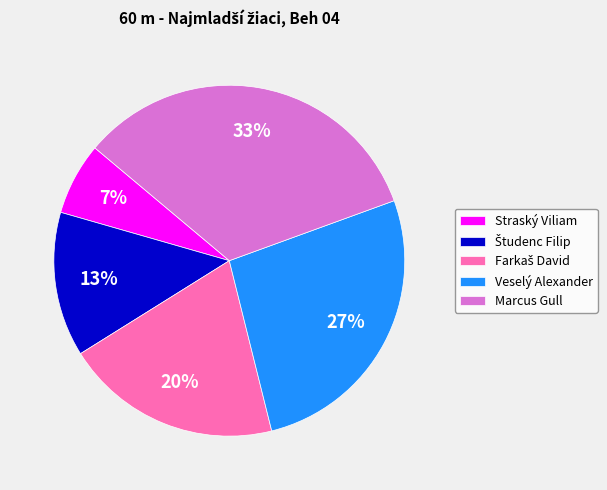

To the nearest percent, what is the average slice percentage?

20%